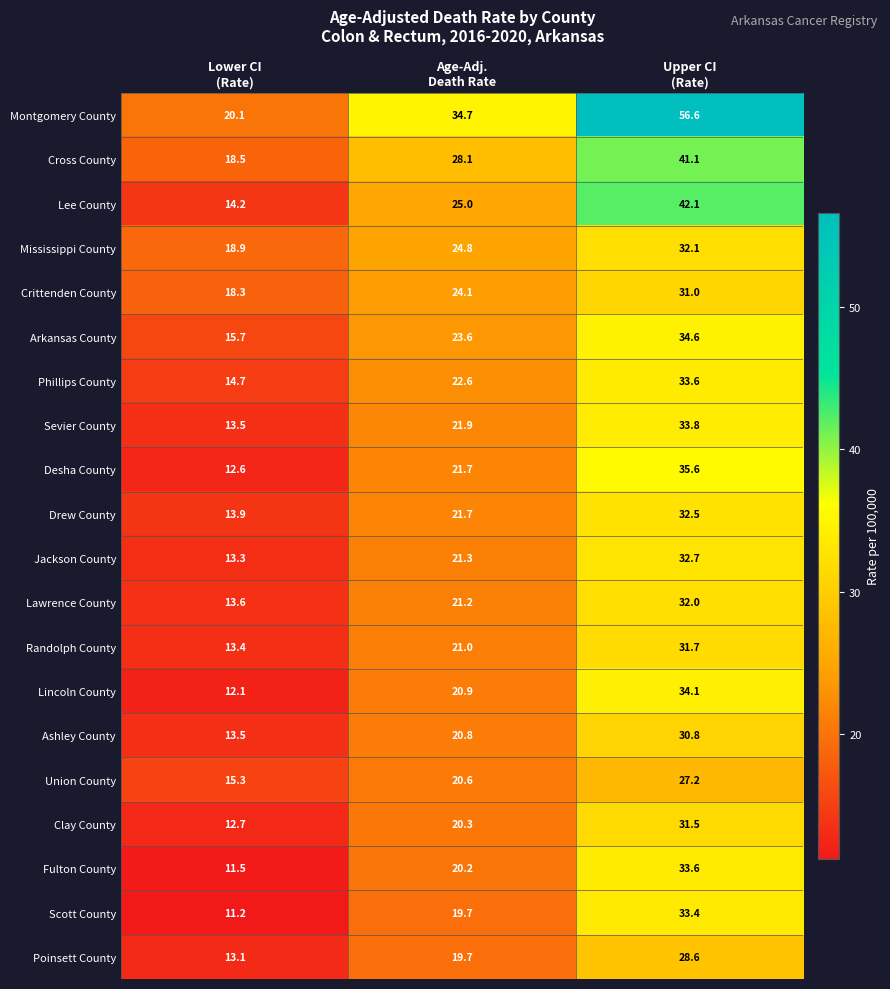

What is the smallest value displayed?

11.2